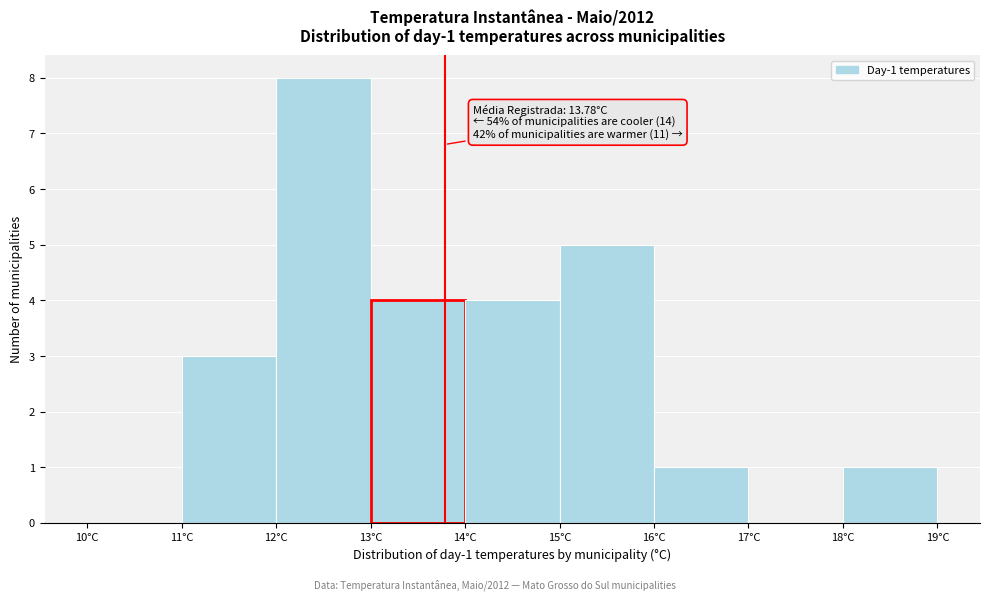

Which range on the x-axis has the tallest bar?

12 to 13